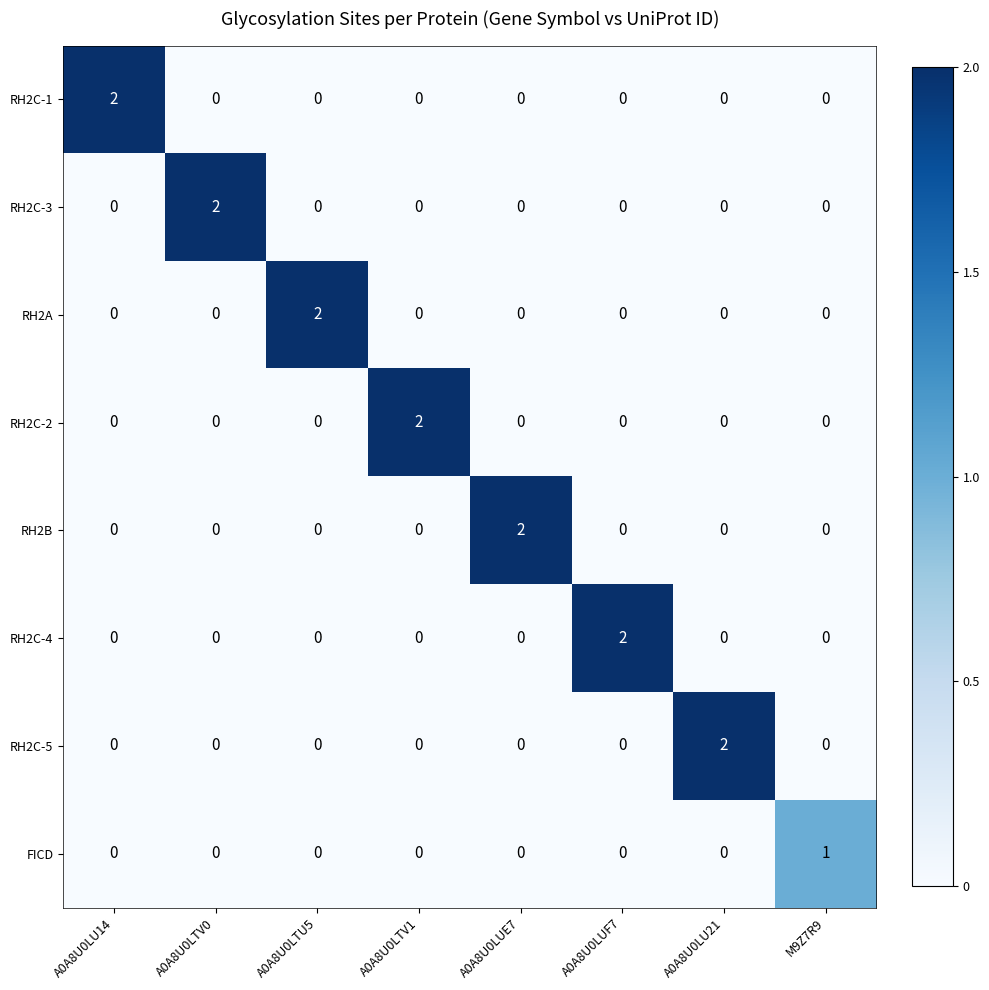

Is the value of RH2C-1 at A0A8U0LU14 greater than the value of RH2C-3 at A0A8U0LTU5?

Yes